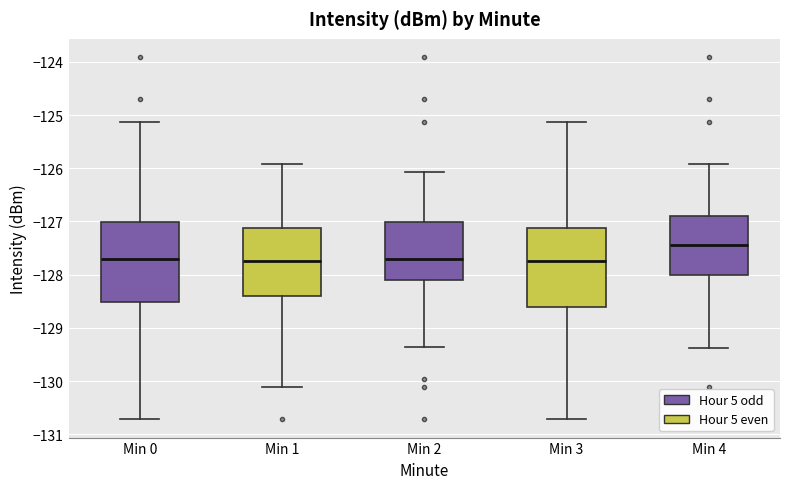

Reading left to right, read every box against the y-axis: the position of its median line, the range the box covers, and the ends of its whiskers. The values are not printed on the chart, so give them approximately, as read against the axis.

Min 0: median -127.7, box -128.5 to -127.0, whiskers -130.7 to -125.1
Min 1: median -127.7, box -128.4 to -127.1, whiskers -130.1 to -125.9
Min 2: median -127.7, box -128.1 to -127.0, whiskers -129.4 to -126.1
Min 3: median -127.7, box -128.6 to -127.1, whiskers -130.7 to -125.1
Min 4: median -127.5, box -128.0 to -126.9, whiskers -129.4 to -125.9